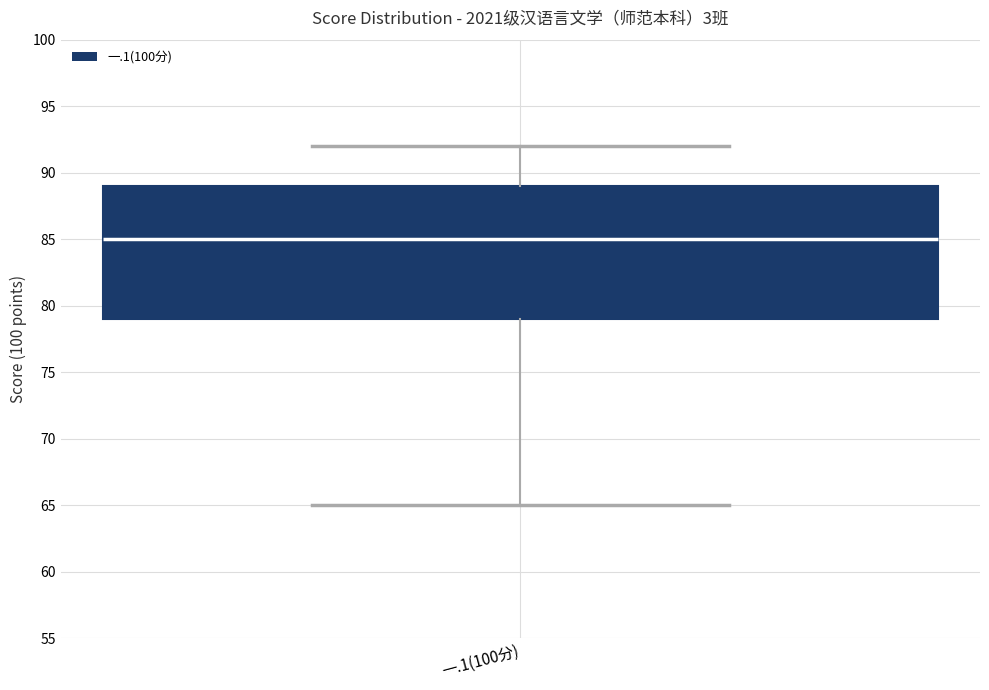

Transcribe this box plot: give where the median line is, the range the box spans, and where the two whiskers end, as read against the y-axis. The values are not printed on the chart, so give them approximately, as read against the axis.

median 85, box 79 to 89, whiskers 65 to 92